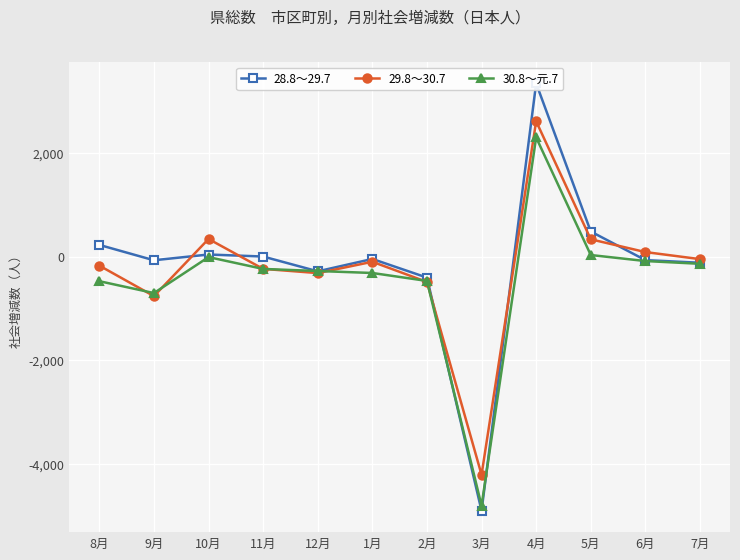

List the labels in order of 30.8～元.7 value, largest first.

4月, 5月, 10月, 6月, 7月, 11月, 12月, 1月, 2月, 8月, 9月, 3月